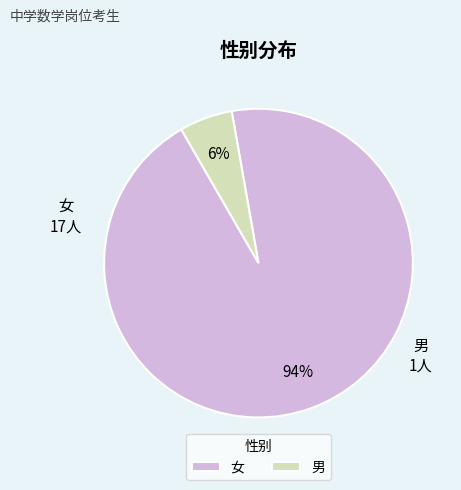

Is there a majority slice in this chart?

Yes